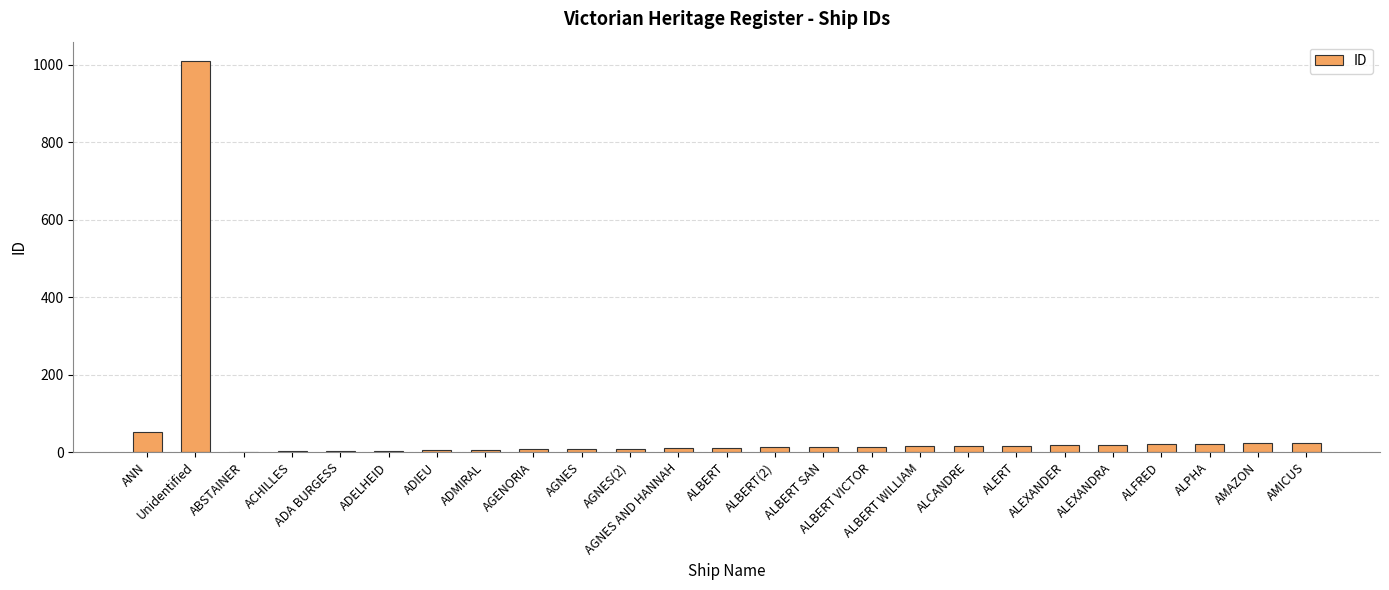

What is the sum of all values?

1339